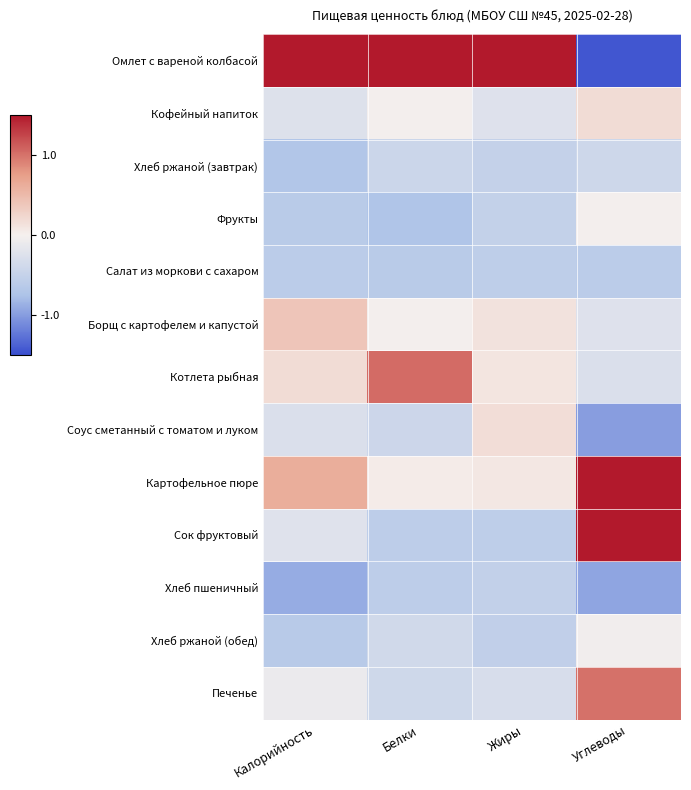

At how many categories does at least one series exceed 0?

4